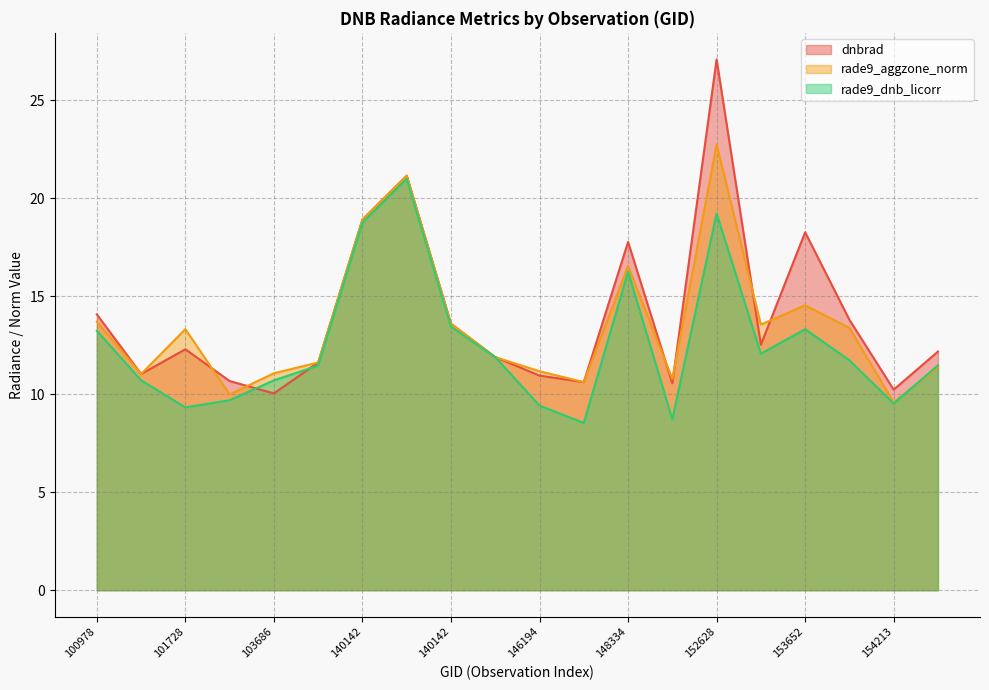

How many values in the rade9_aggzone_norm series are below 13?

10